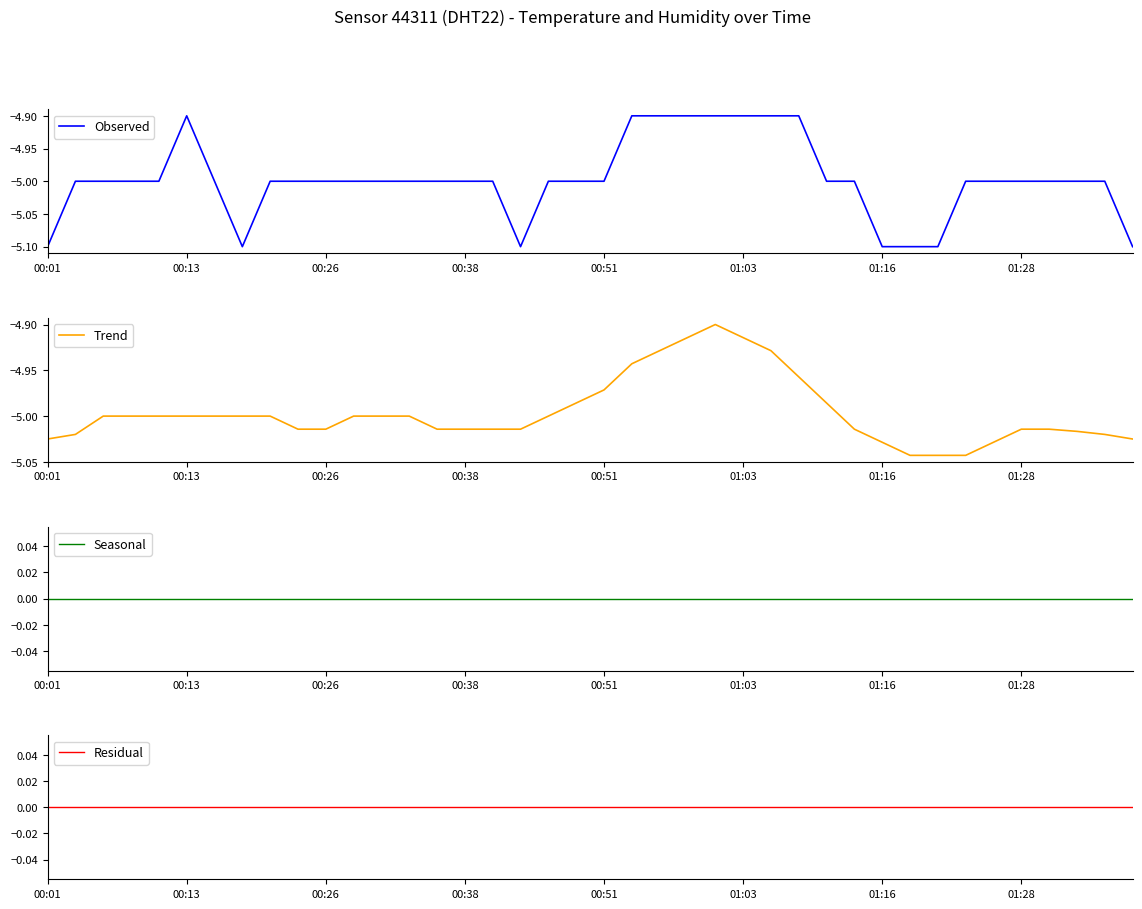

Which has a higher value, 36 or 34?

36